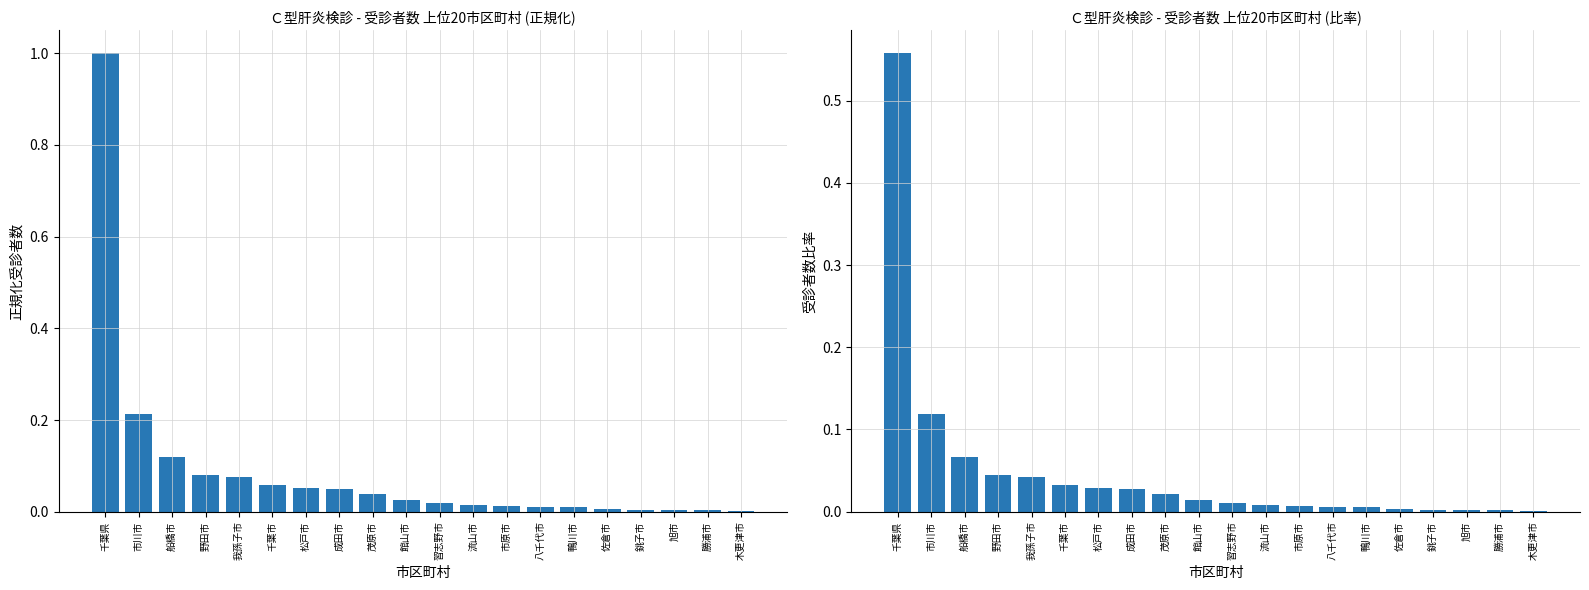

Which series has the largest total across all categories?

受診者数(正規化)